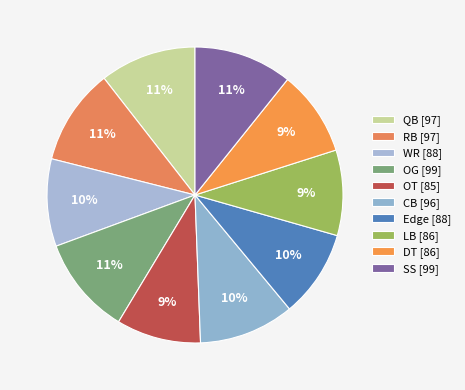

Is it true that RB is 1% of the pie?

False